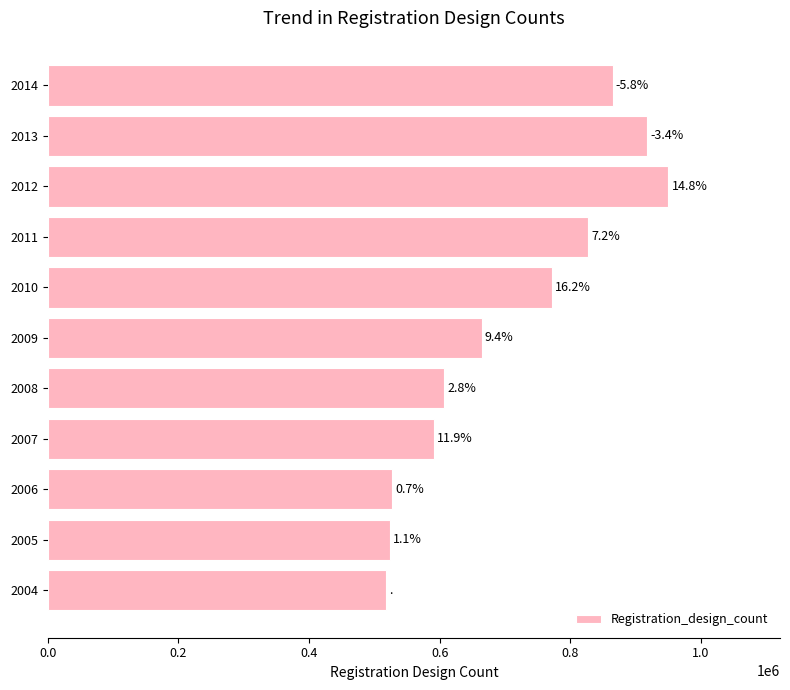

Are the bars horizontal?

Yes